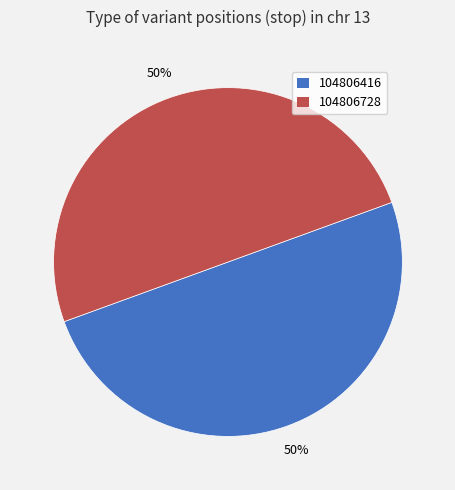

Is the sum of 104806728 and 104806416 greater than half?

Yes